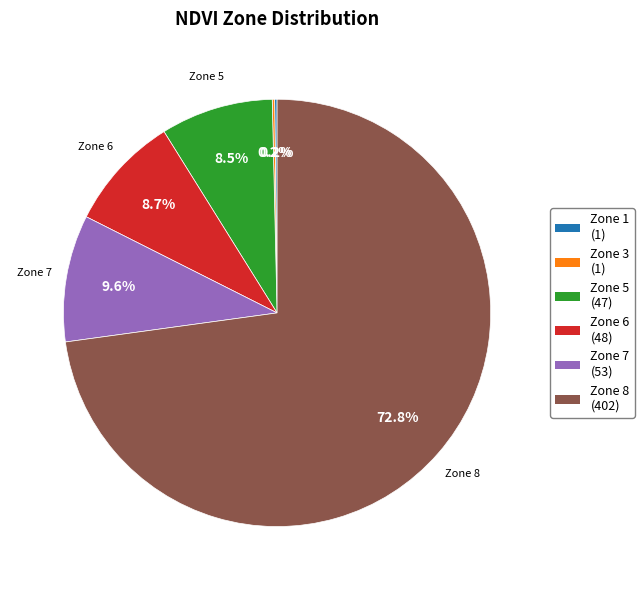

Is there any slice that represents more than half of the pie?

Yes